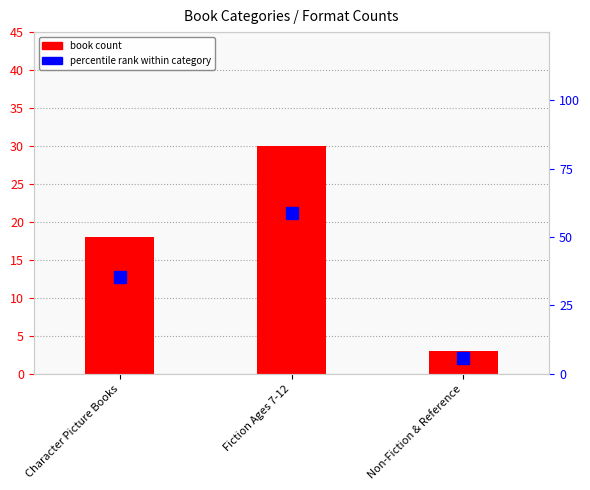

How many values in the book count series exceed 18?

1